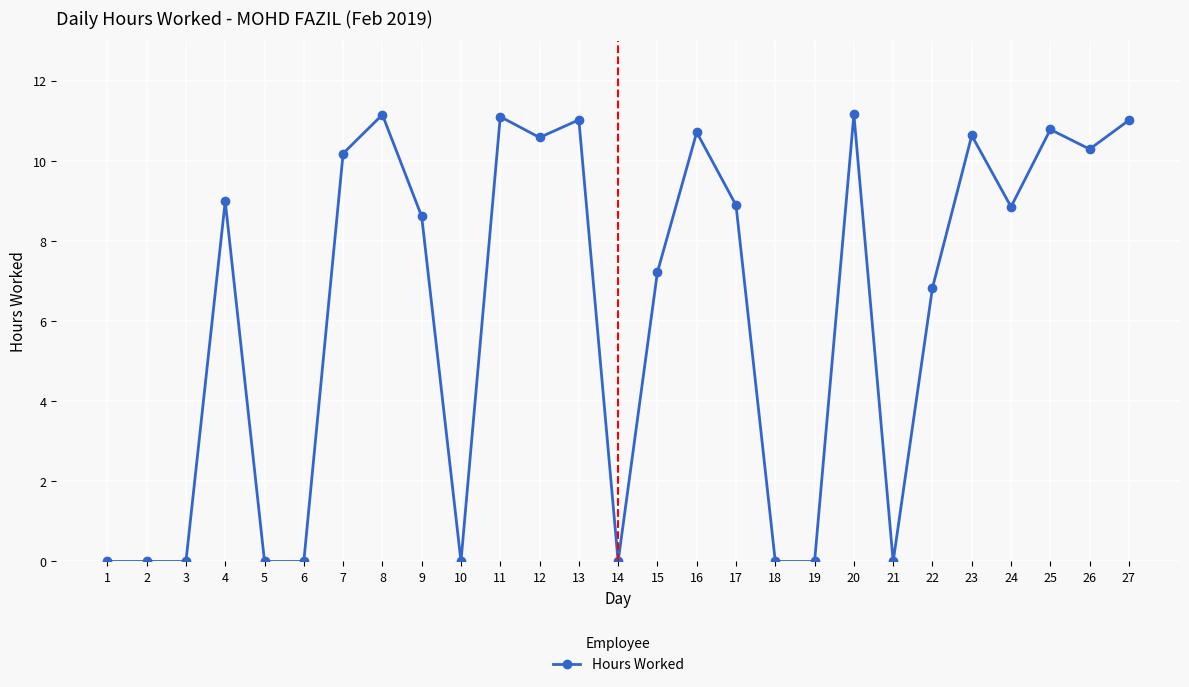

True or false: the data has more than 1 interior local peaks.

True